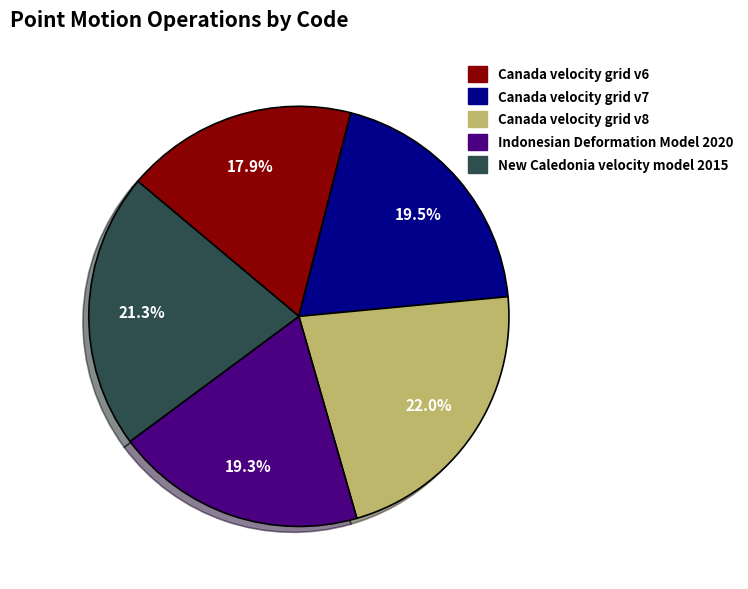

Does New Caledonia velocity model 2015 represent more than half of the total?

No